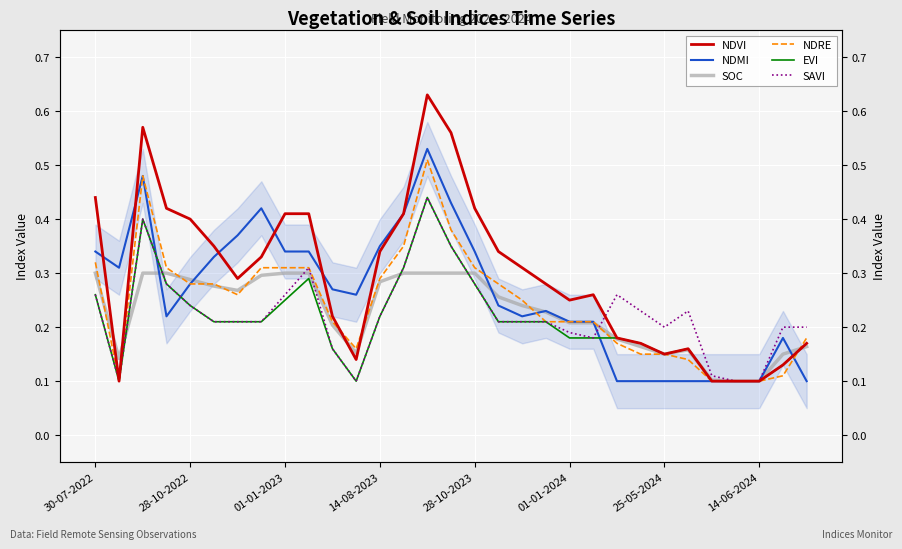

What is the label of the 18th point from the left?

17